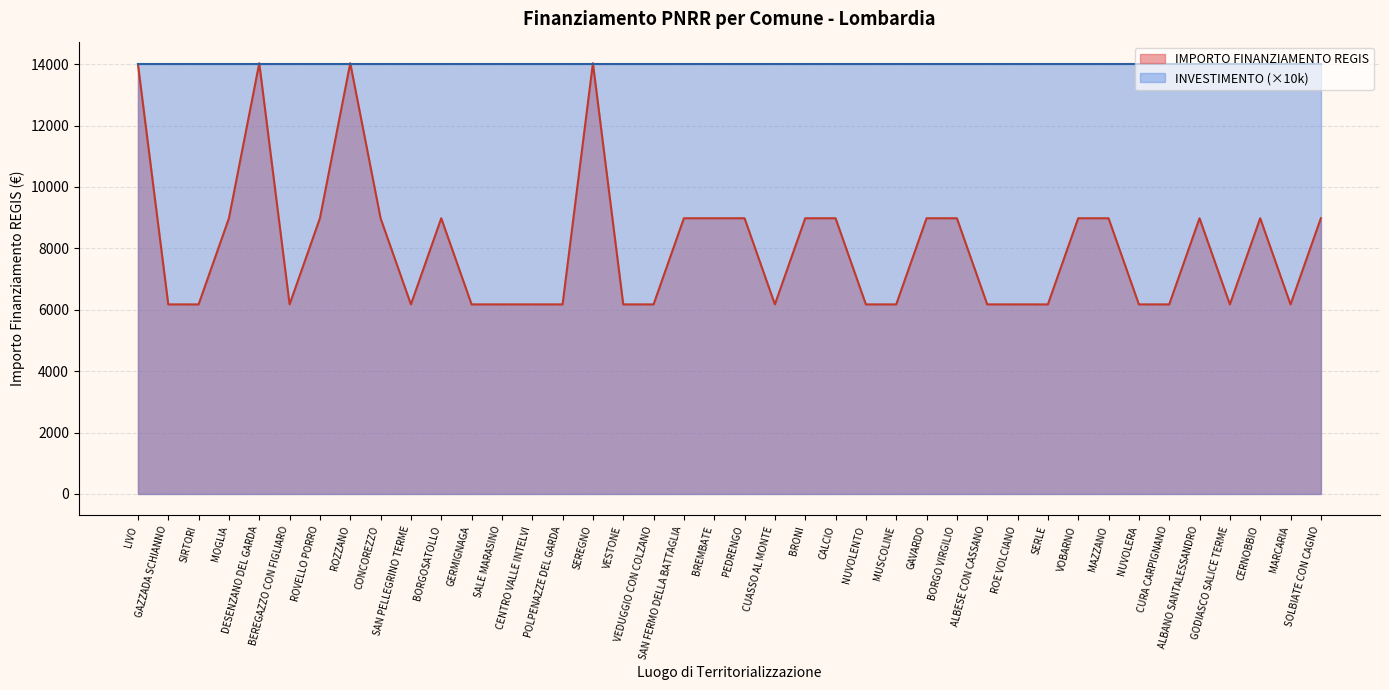

The chart shows a value of 15884.8 at CERNOBBIO. True or false?

False